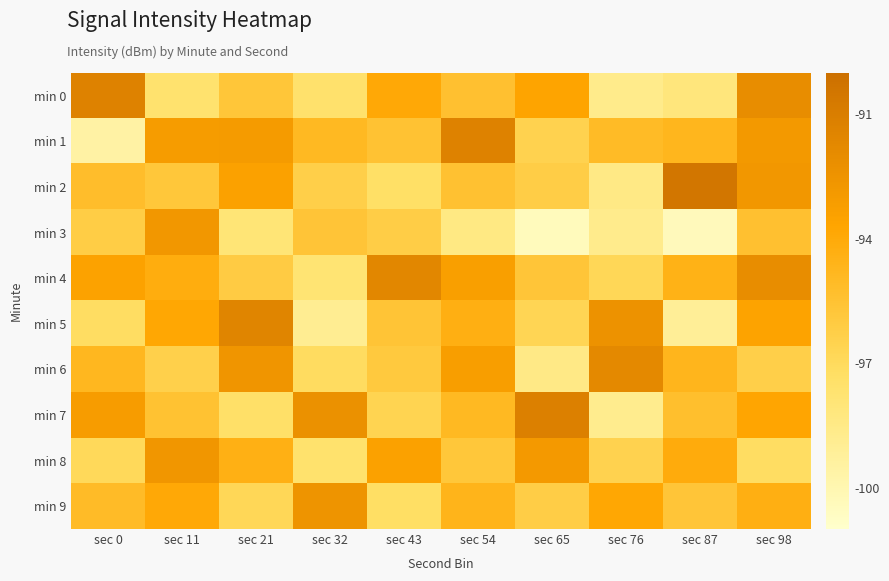

How many series are shown in this chart?

10